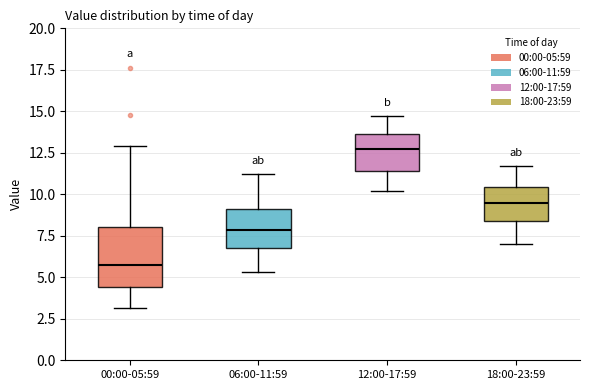

Comparing the boxes themselves (not the whiskers), which one is the tallest?

00:00-05:59